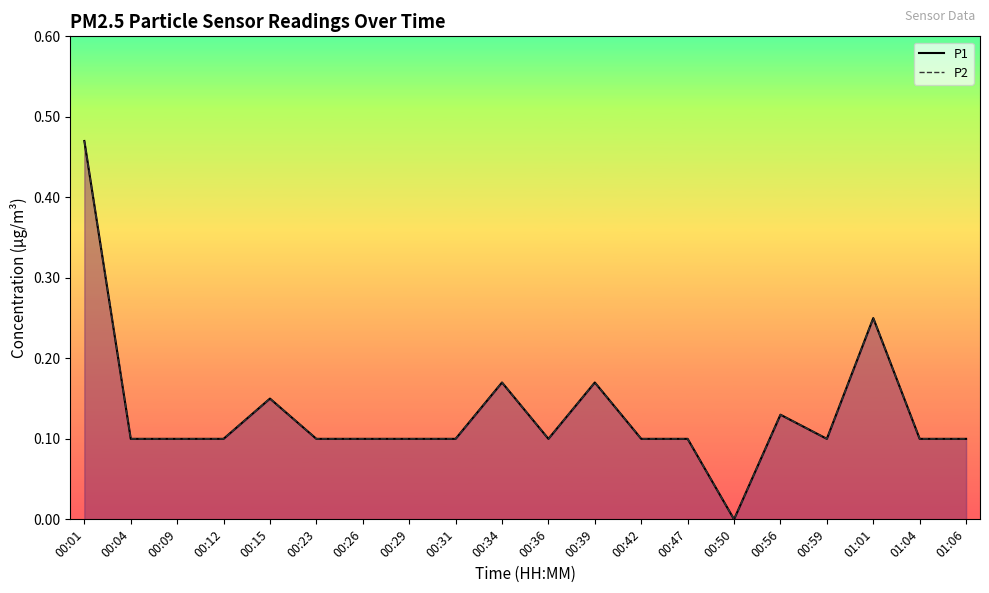

Is it true that P2 equals 0.1 at 00:04?

True